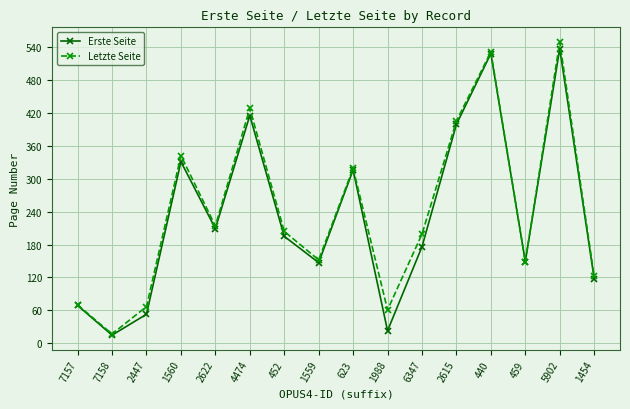

Where is the first local maximum for Erste Seite?

1560